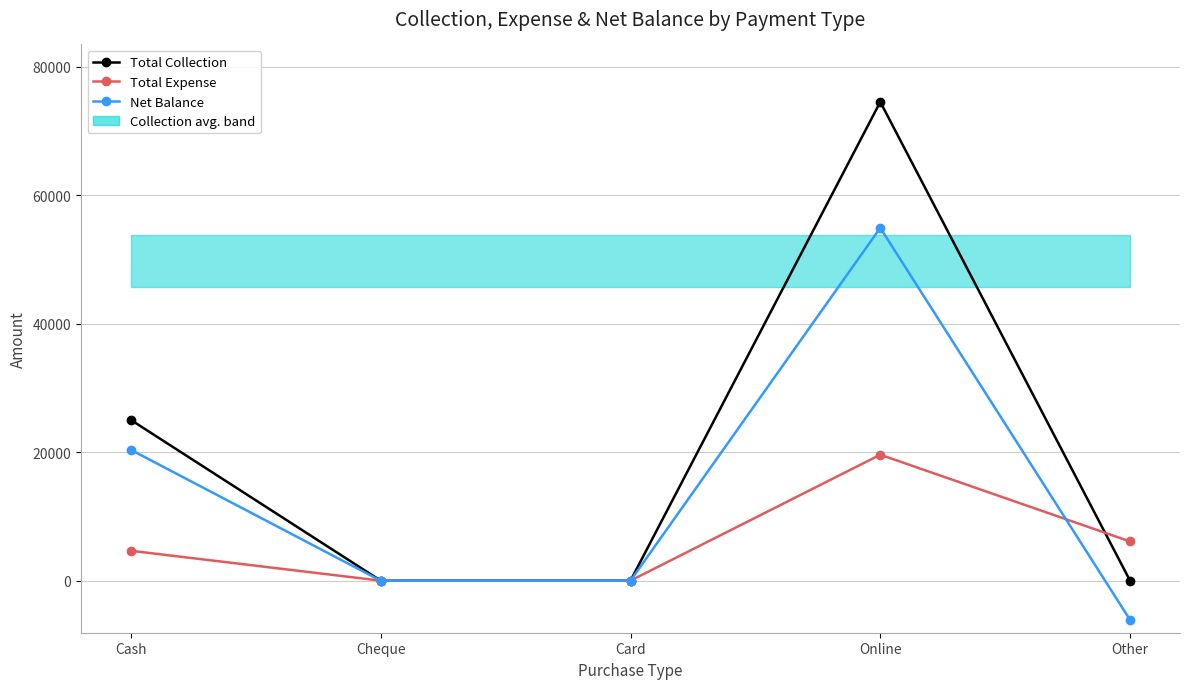

Reading right to left, extract all data points from this chart.

Total Collection: Other=0	Online=74498	Card=0	Cheque=0	Cash=24999
Total Expense: Other=6100	Online=19600	Card=0	Cheque=0	Cash=4650
Net Balance: Other=-6100	Online=54898	Card=0	Cheque=0	Cash=20349